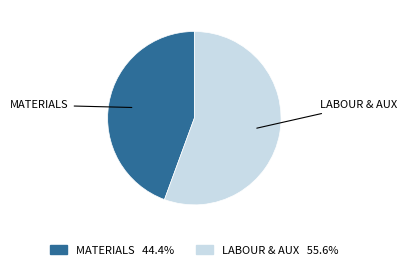

Is there a majority slice in this chart?

Yes